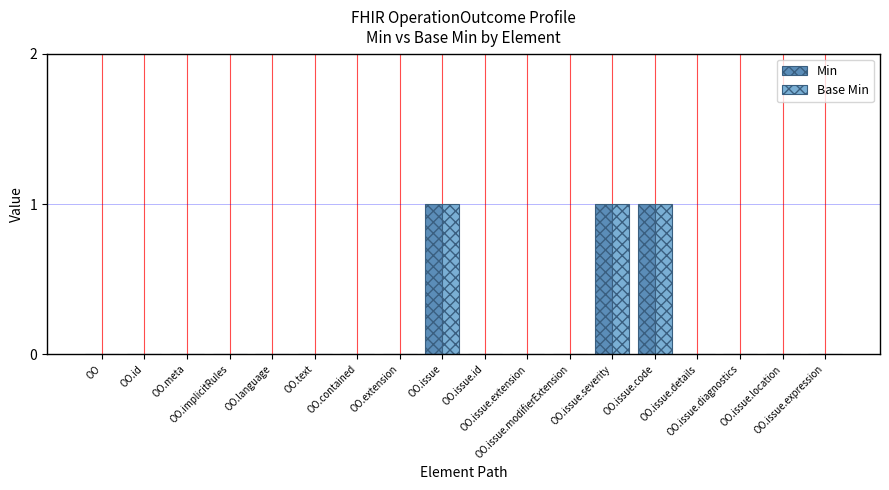

What is the sum of all Base Min values?

3